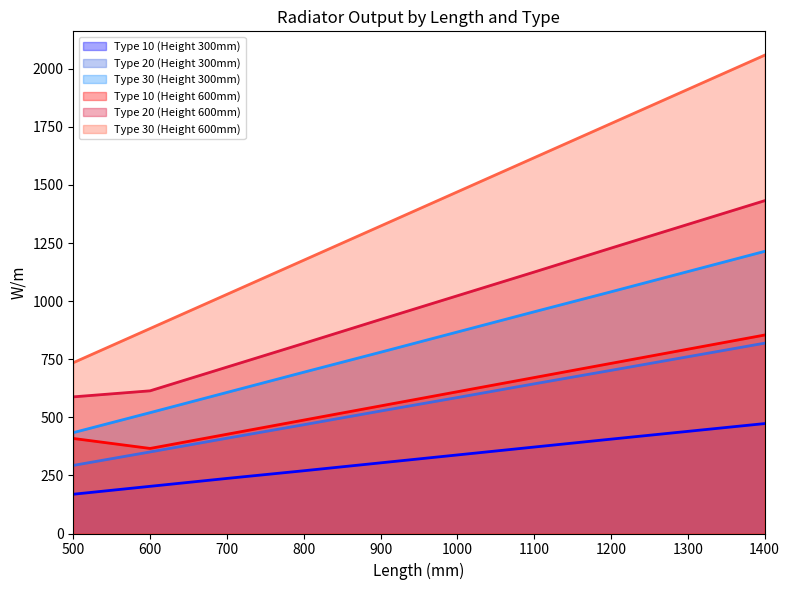

True or false: Type 30 (Height 600mm) and Type 20 (Height 300mm) intersect in this chart.

False